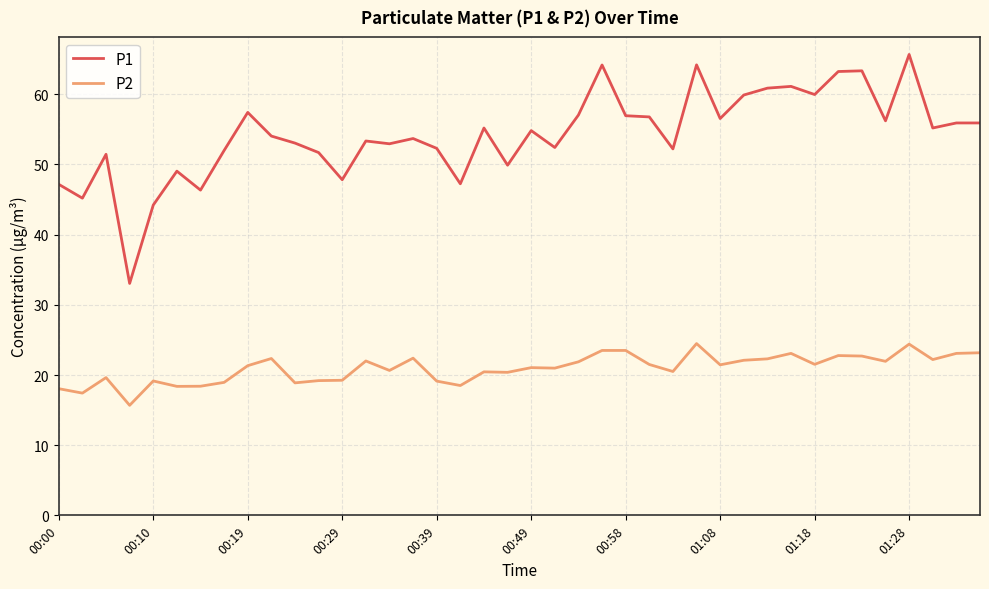

In P1, how many points are lower than both neighbors (excluding endpoints)?

13